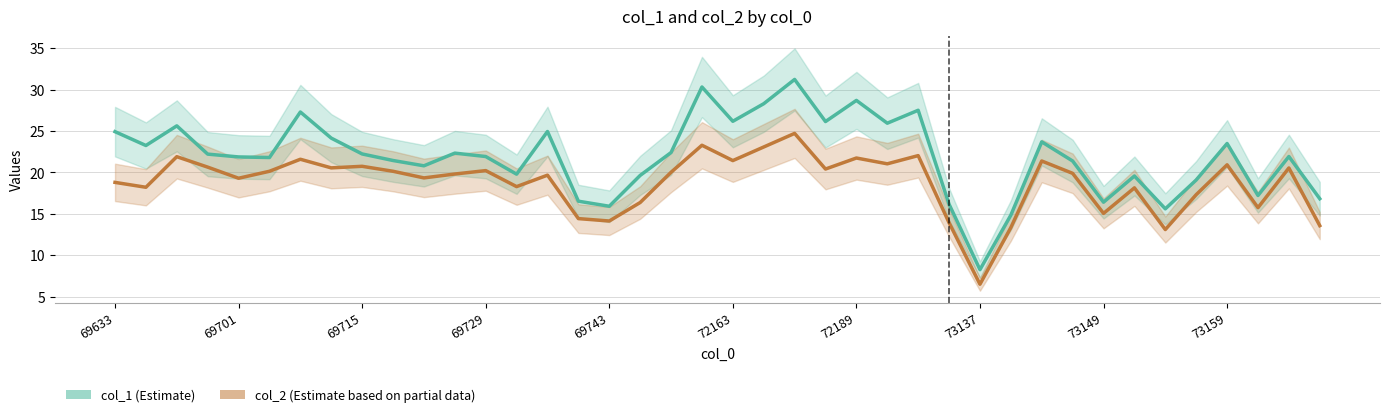

List the series in order of their peak value, lowest first.

col_2, col_1